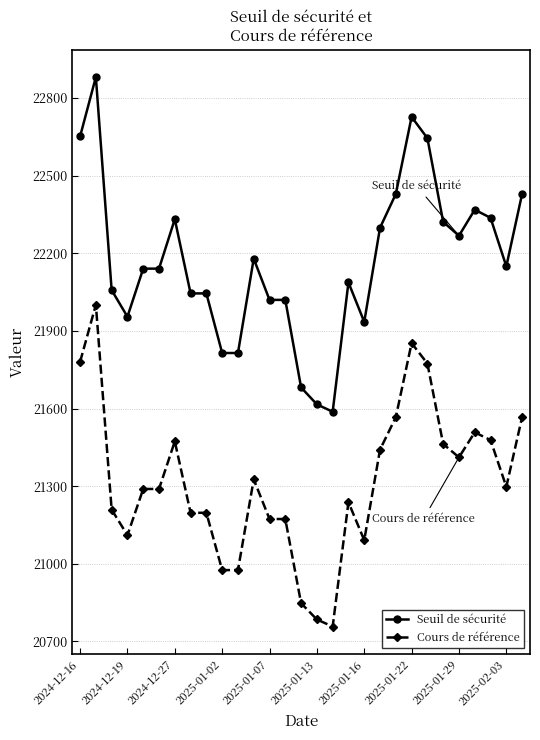

What is the maximum value shown in the chart?

22881.1